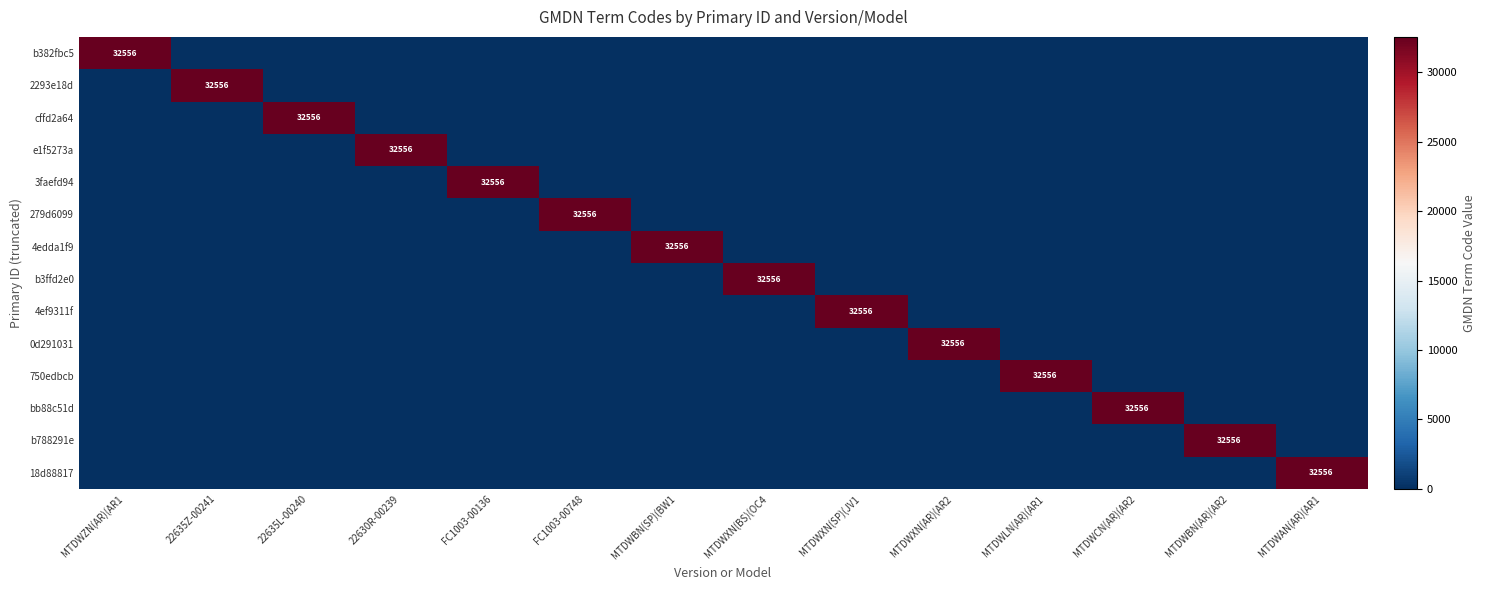

Which category has the lowest value across all series?

22635Z-00241